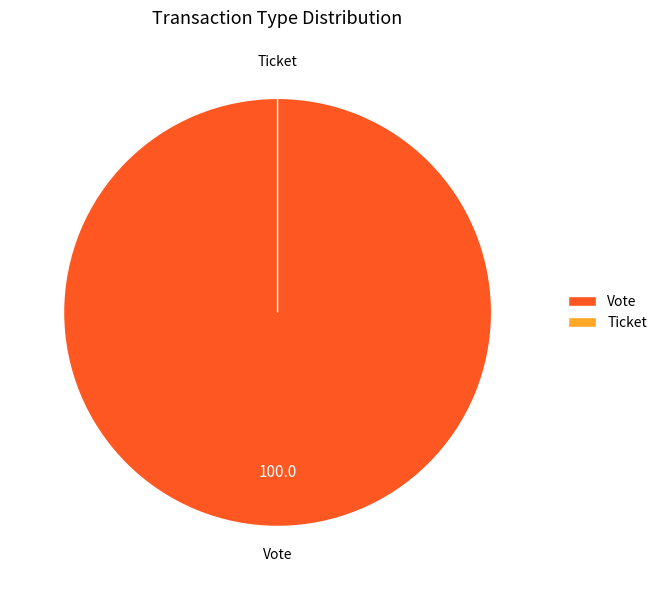

To the nearest percent, what is the combined percentage of Ticket and Vote?

100%